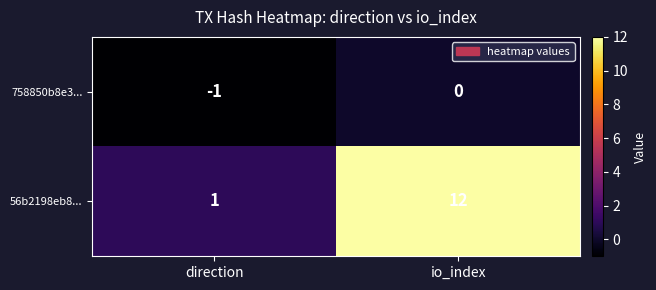

Read the 56b2198eb8... value at io_index, to the nearest 5.

10